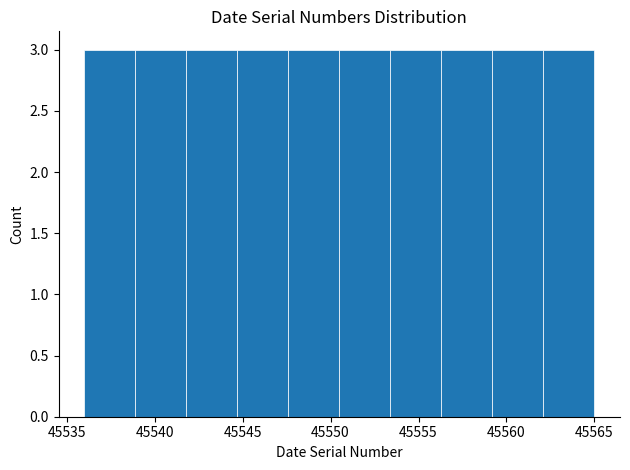

Reading left to right, list every bar in this chart as the range it spans on the x-axis followed by its height. Neither the bar edges nor the heights are printed on the chart, so give them approximately, as read against the axes.

45536.0 to 45538.9: 3
45538.9 to 45541.8: 3
45541.8 to 45544.7: 3
45544.7 to 45547.6: 3
45547.6 to 45550.5: 3
45550.5 to 45553.4: 3
45553.4 to 45556.3: 3
45556.3 to 45559.2: 3
45559.2 to 45562.1: 3
45562.1 to 45565.0: 3